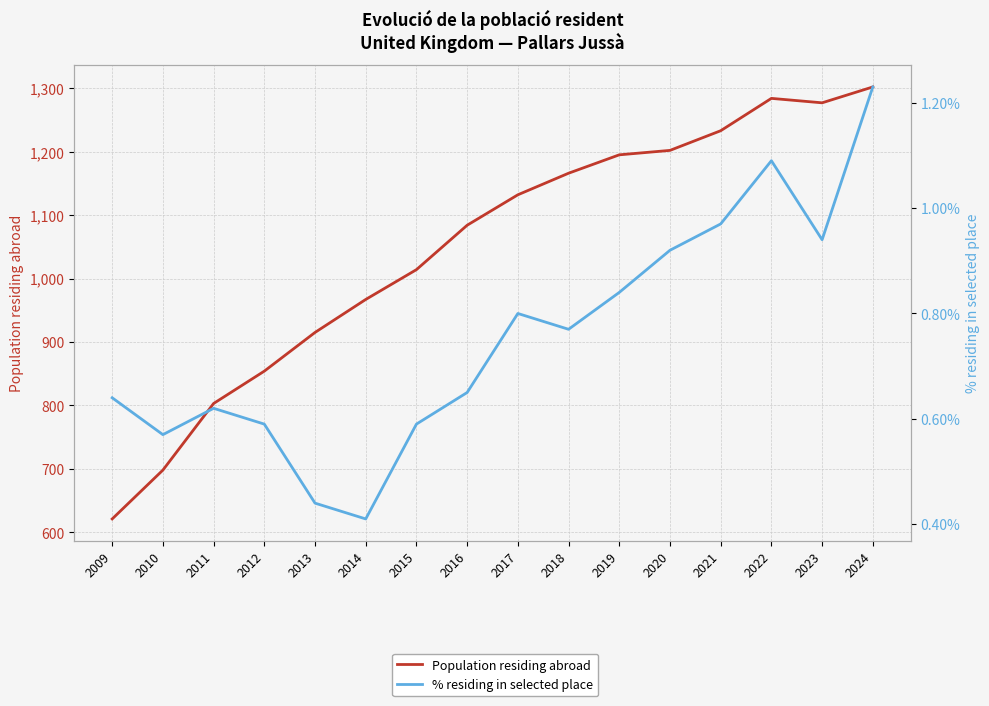

Rank the series by their maximum value, from highest to lowest.

Population residing abroad, % residing in selected place